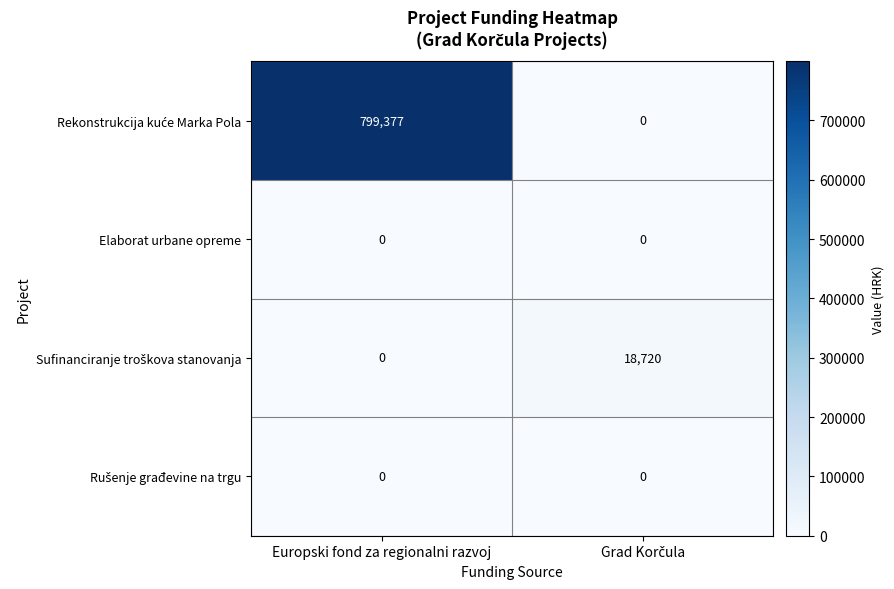

Which category has the highest value across all series?

Europski fond za regionalni razvoj